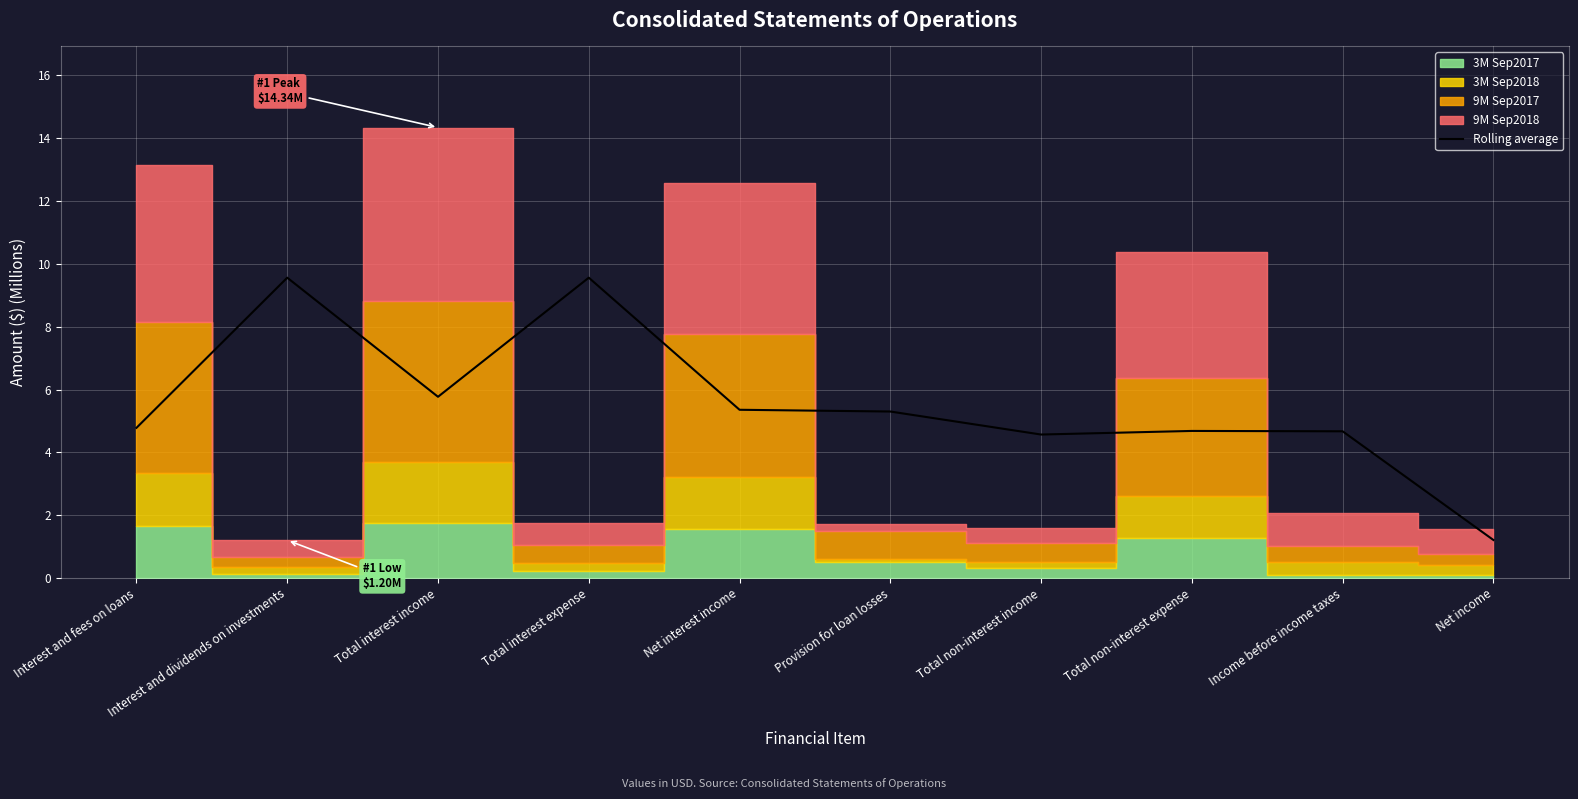

Is it true that the value at Income before income taxes is 7.9?

False